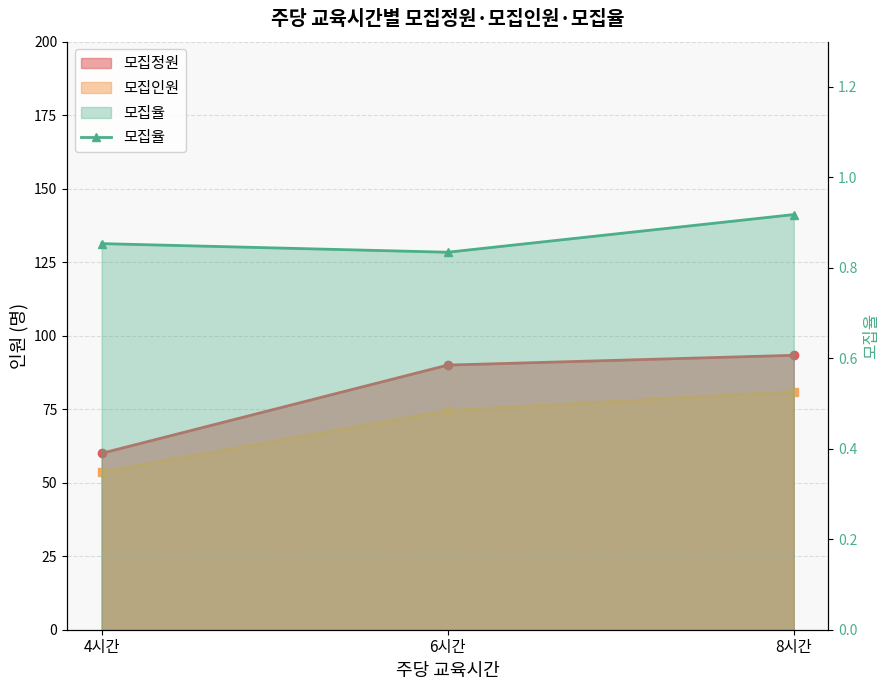

Reading right to left, list all the values displayed in this chart.

8시간=0.9	6시간=0.8	4시간=0.9